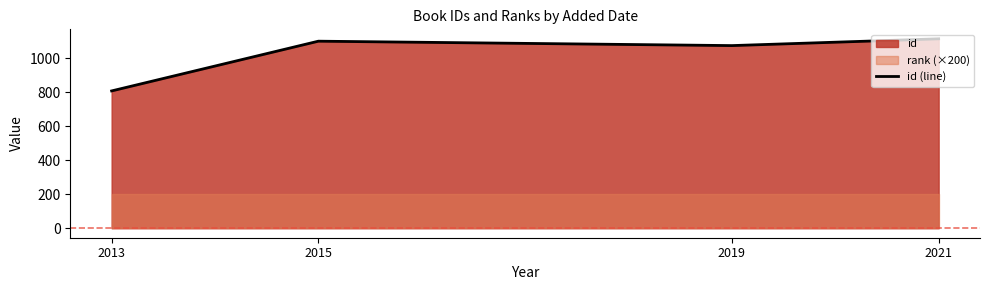

How many data points are less than 1102?

2